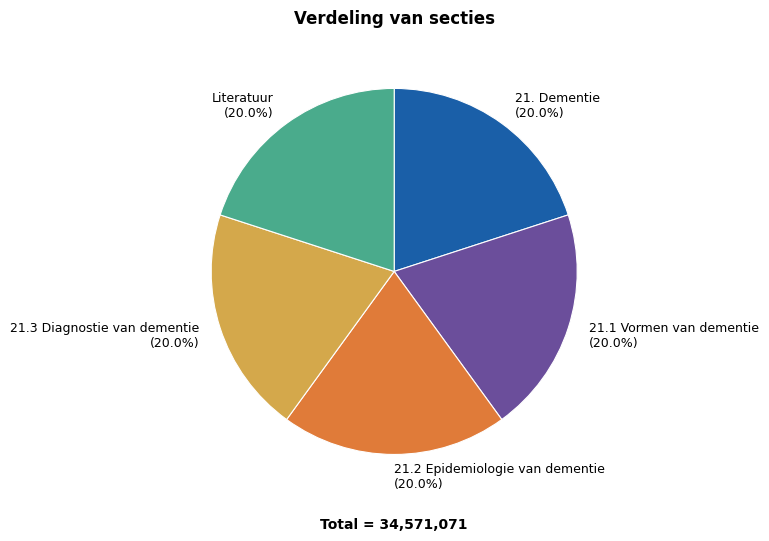

Is there any slice that represents more than half of the pie?

No